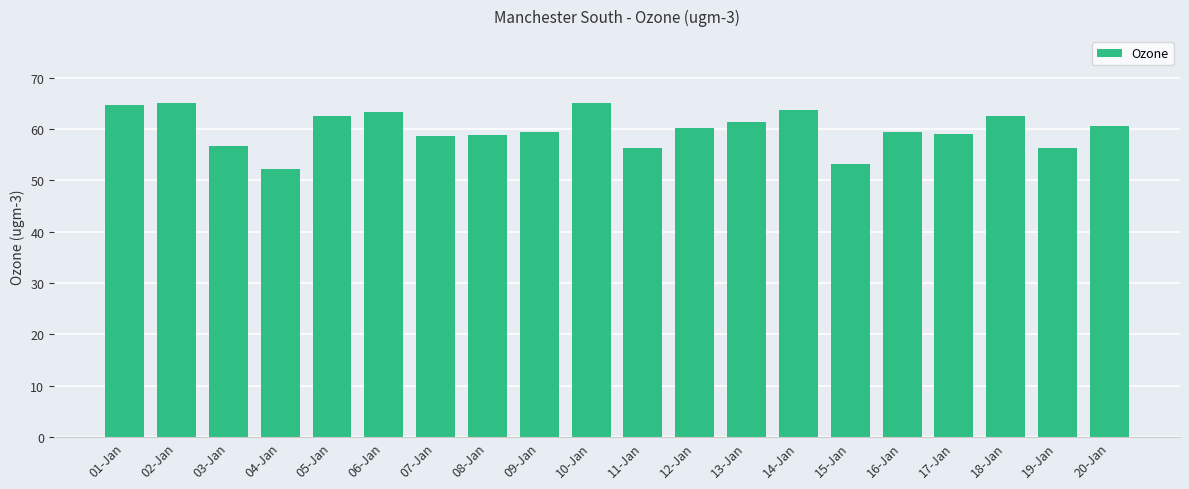

Where does the data first go above 60?

01-Jan